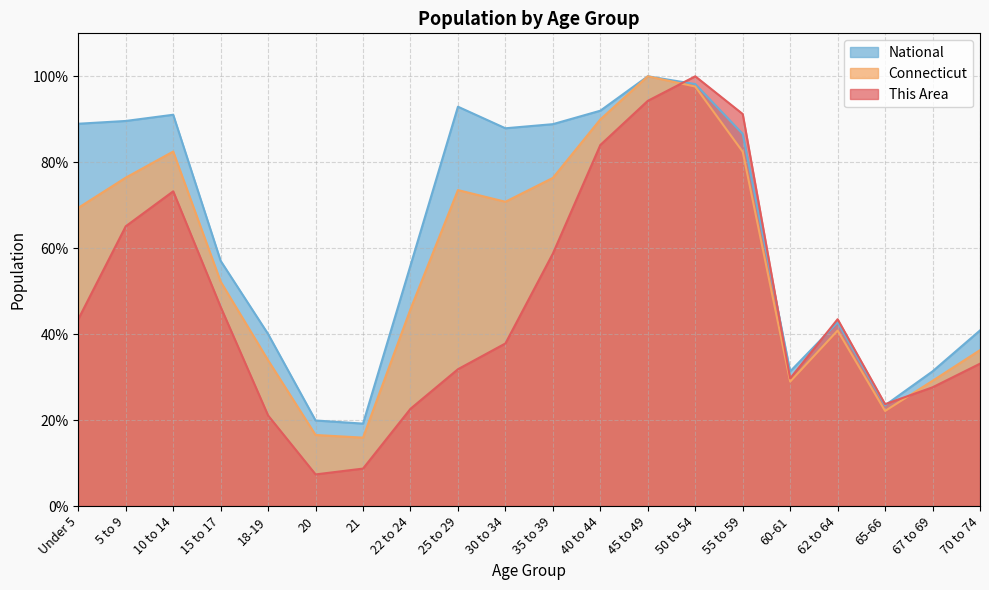

How many times do This Area and National cross each other?

4